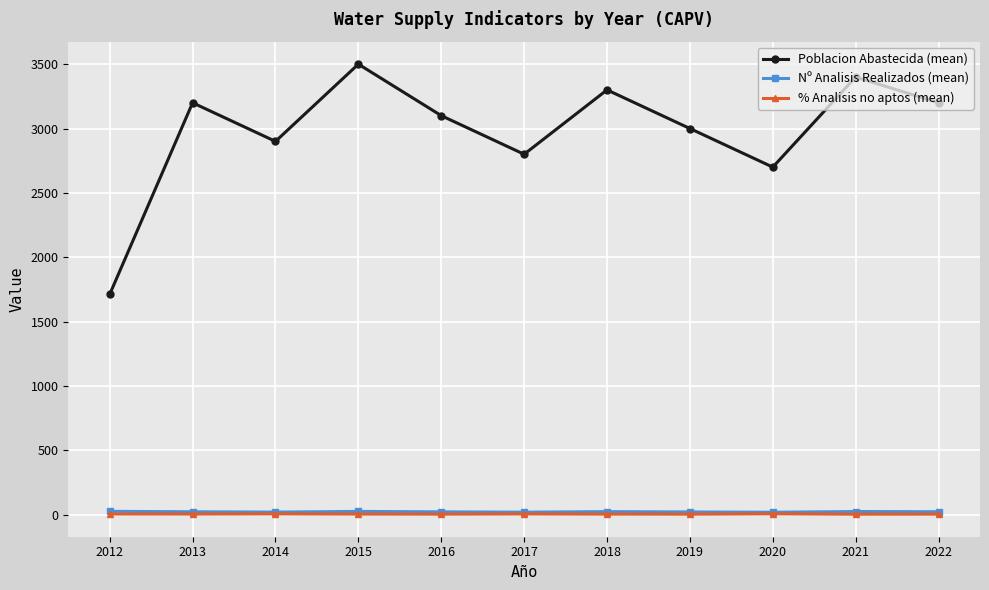

What is the value of the Poblacion Abastecida (mean) point at the 2nd from the left?

3200.0